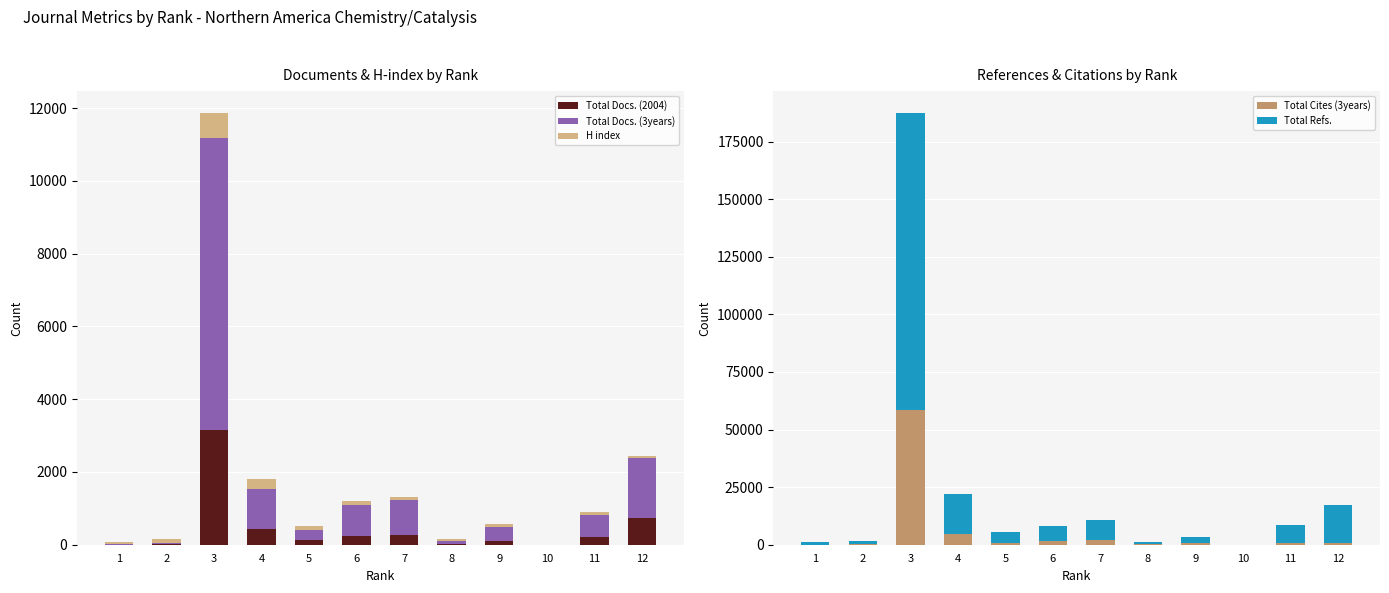

What is the greatest value displayed?

128996